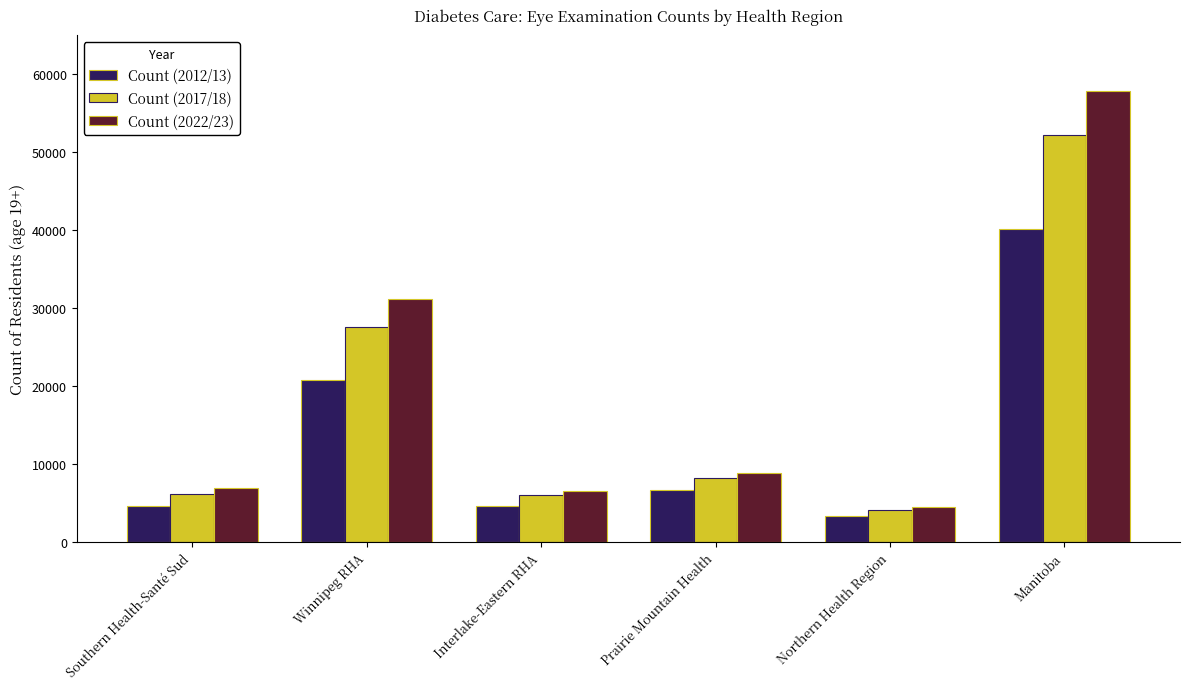

Is it true that Count (2017/18) equals 8713 at Winnipeg RHA?

False